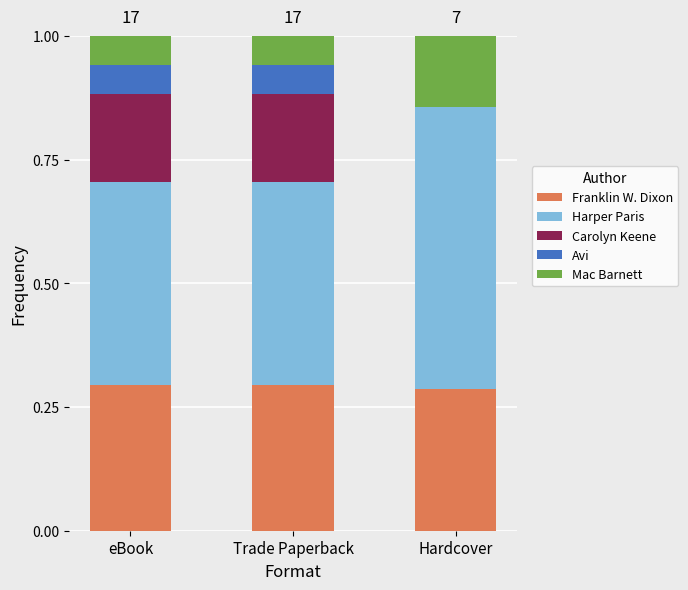

What is the total value across all series at Hardcover?

1.0